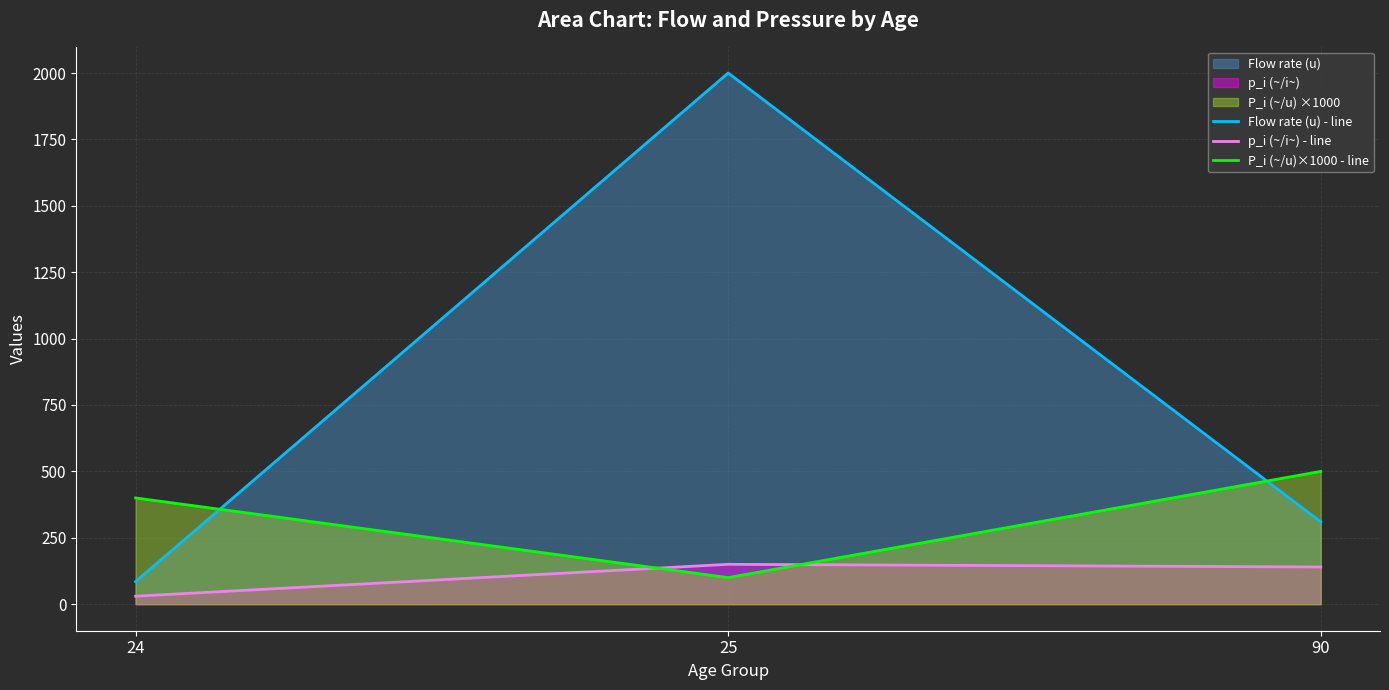

What is the average value of the Flow rate (u) - line series?

798